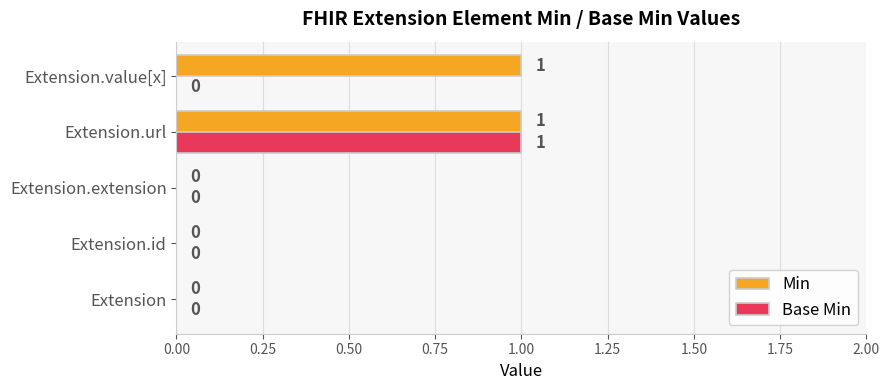

The value of Min at Extension.value[x] is 1. True or false?

True